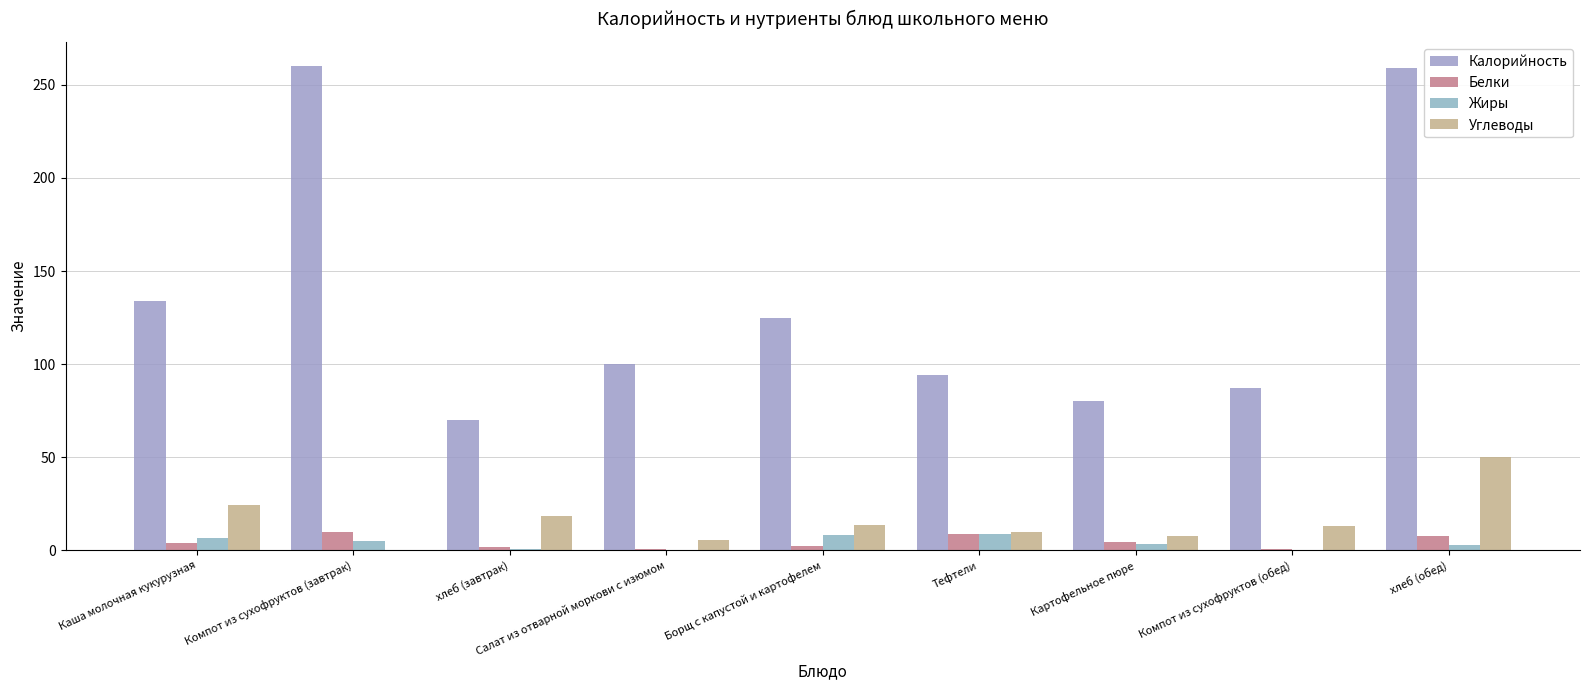

Count the number of data series in this chart.

4